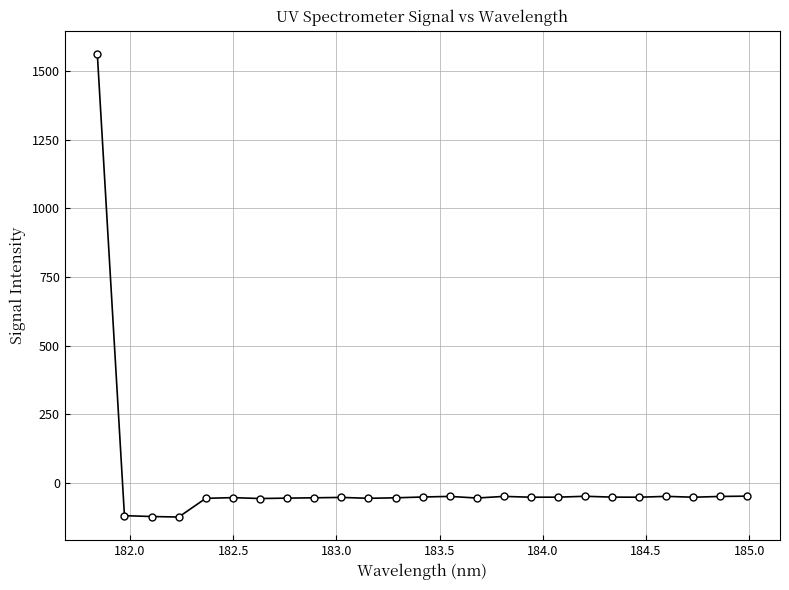

True or false: the data has more than 1 interior local peaks.

True